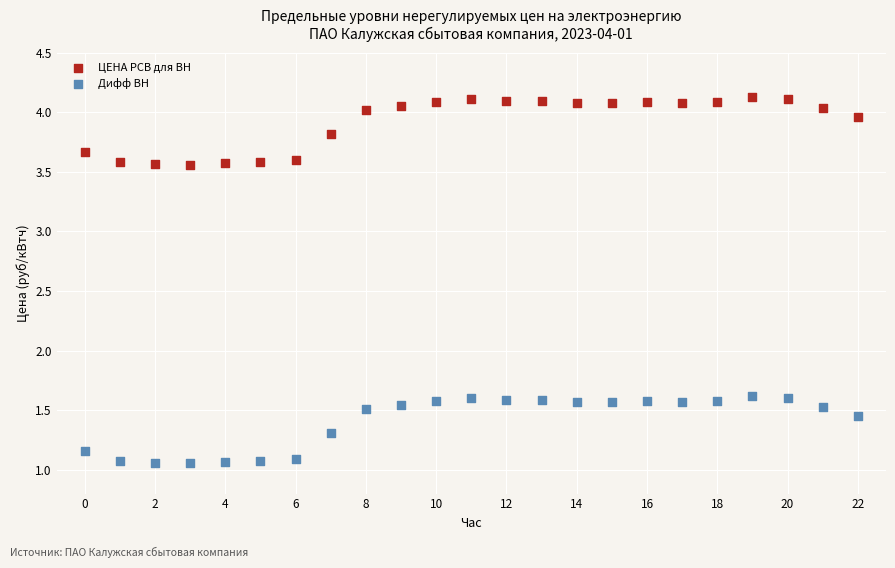

Which series reaches the maximum Y coordinate?

ЦЕНА РСВ для ВН